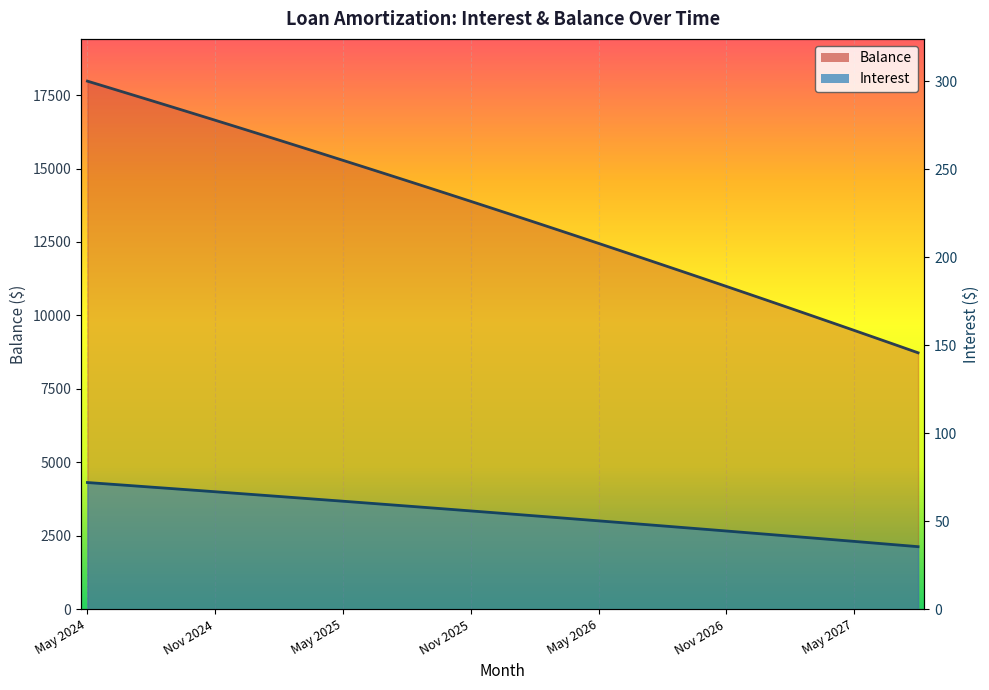

True or false: Balance and Interest cross at least once.

False